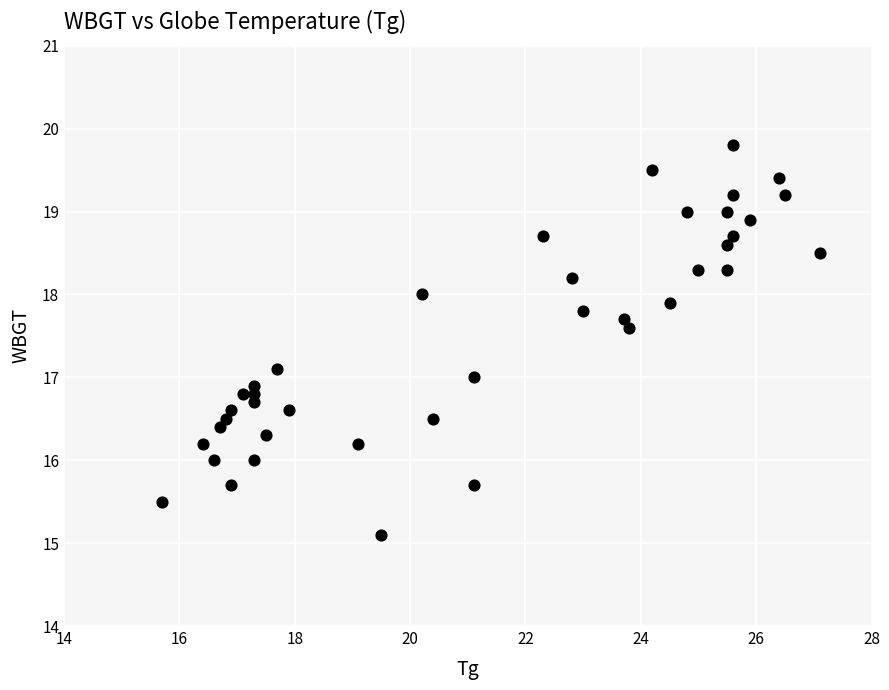

What is the range of X values (max minus min)?

11.4